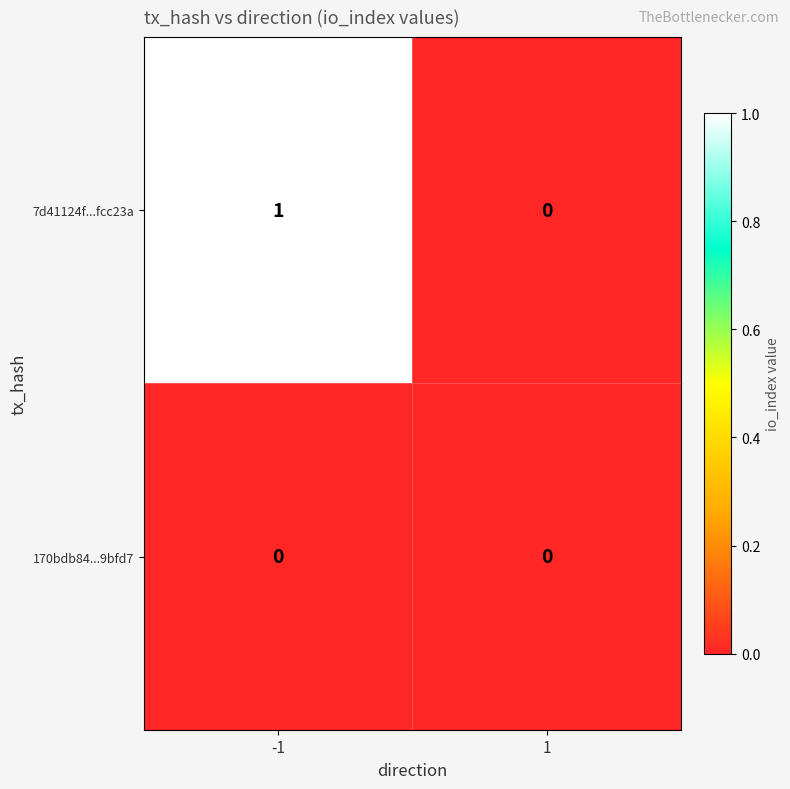

Rank the series by their maximum value, from highest to lowest.

7d41124f...fcc23a, 170bdb84...9bfd7